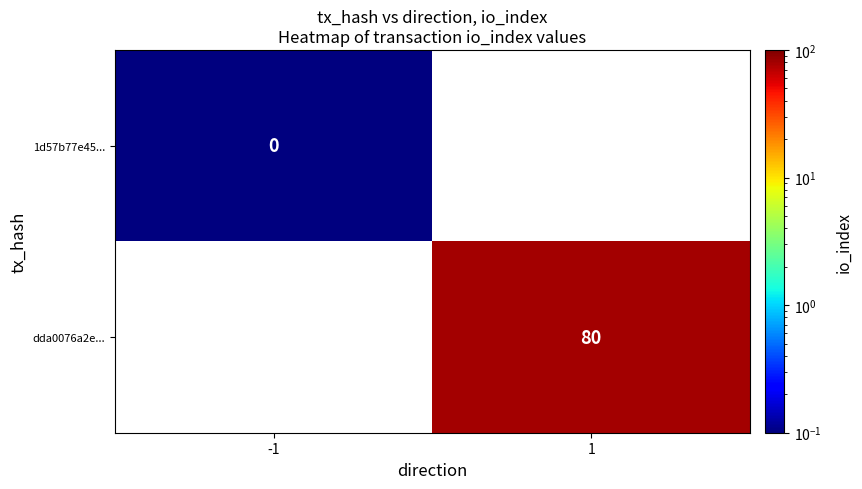

True or false: dda0076a2e... has a value of 16.3 at 1.

False